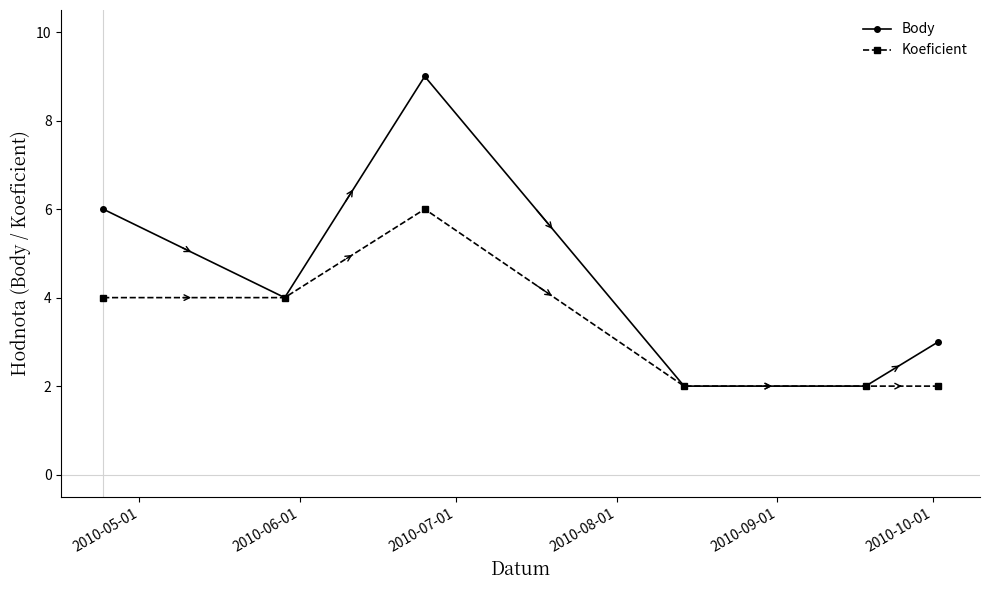

Reading right to left, list all the values displayed in this chart.

Body: 3	2	2	9	4	6
Koeficient: 2	2	2	6	4	4